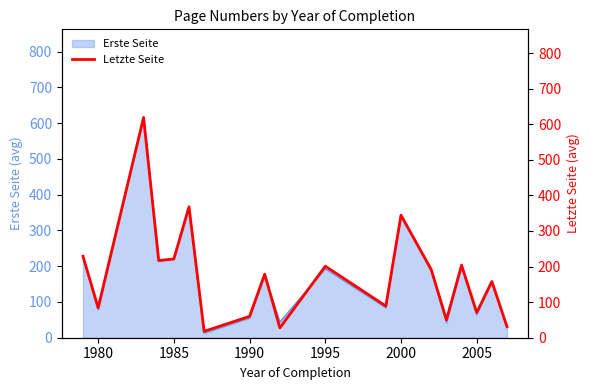

At which label is Erste Seite closest to 314?

2000